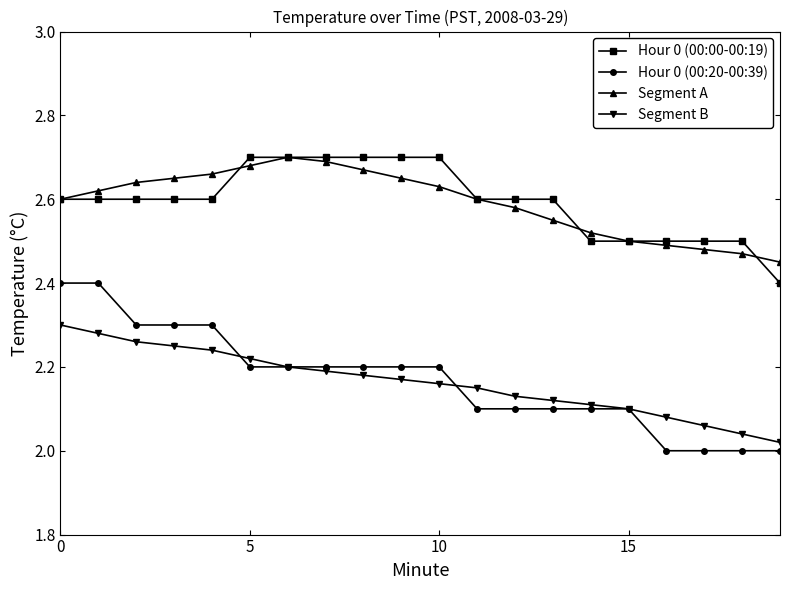

Which series has the widest spread of values?

Hour 0 (00:20-00:39)